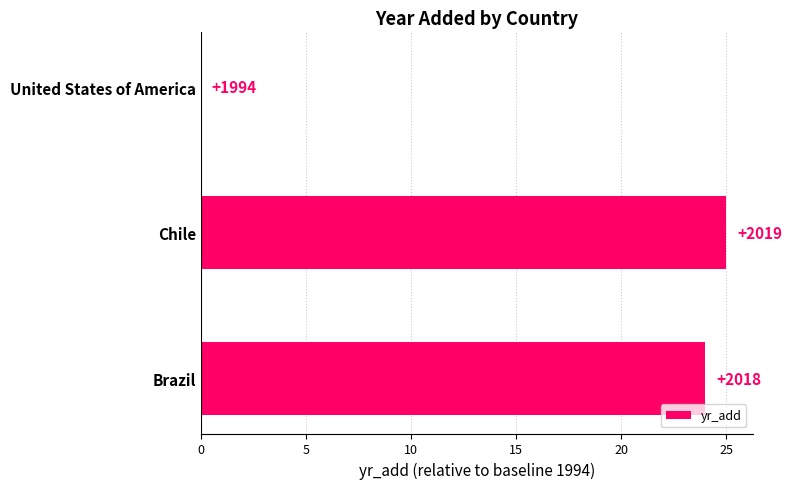

Are the bars horizontal?

Yes